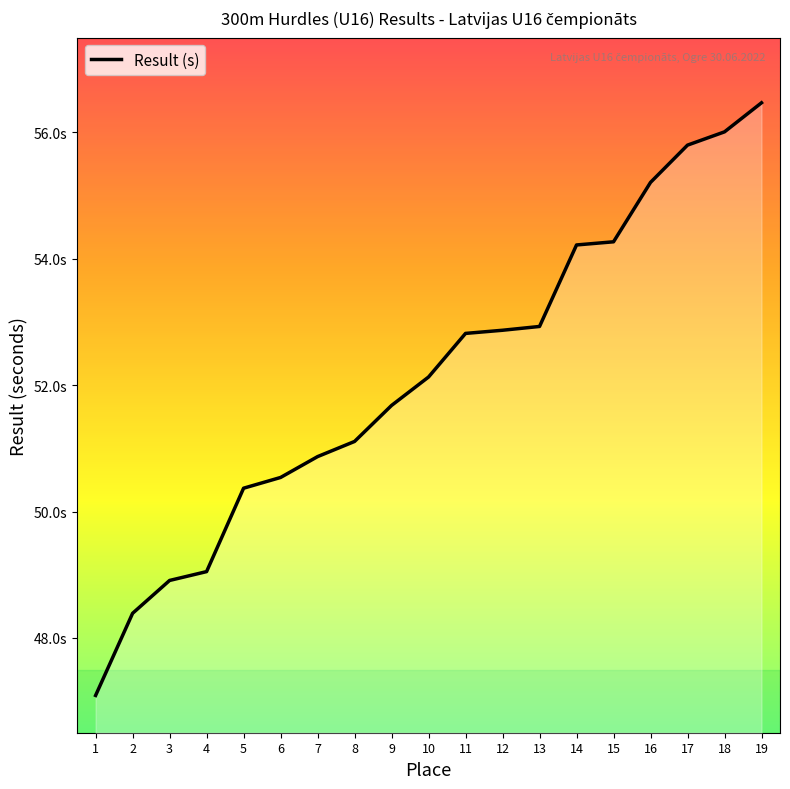

True or false: the data has more than 1 interior local peaks.

False